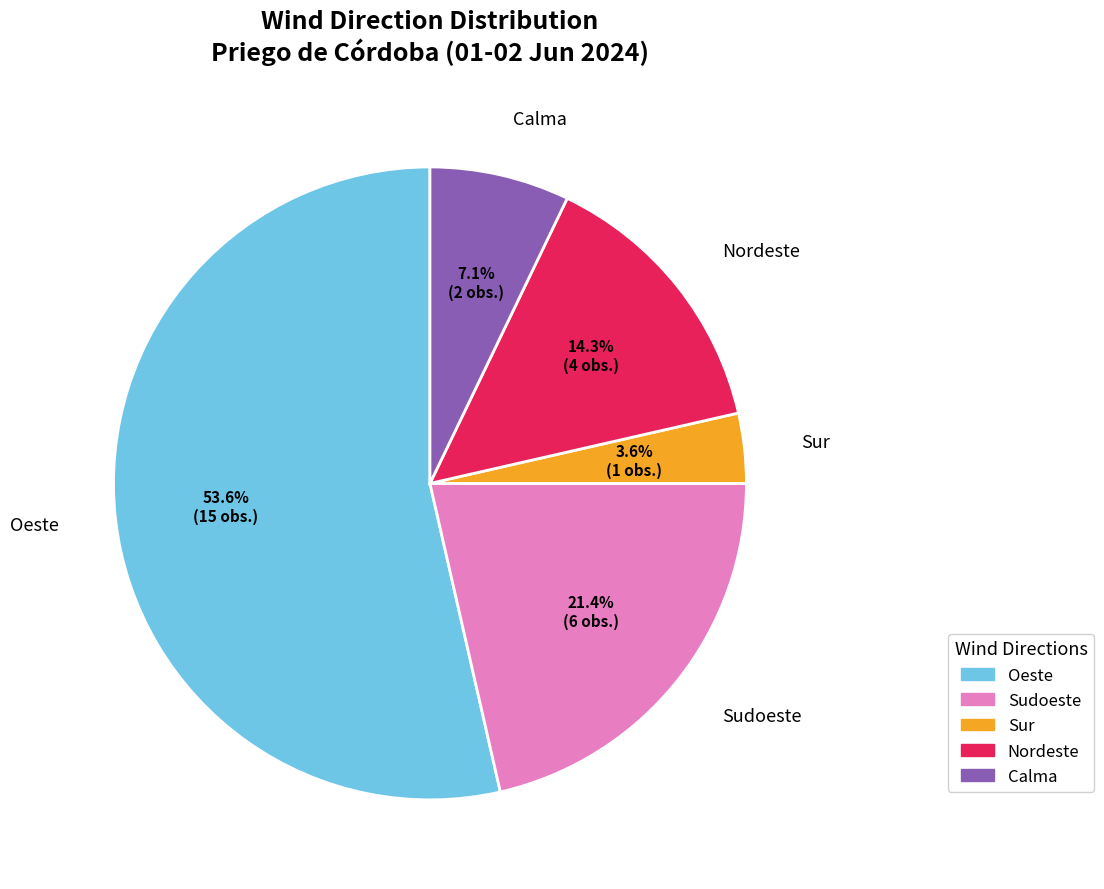

Is there any slice that represents more than half of the pie?

Yes